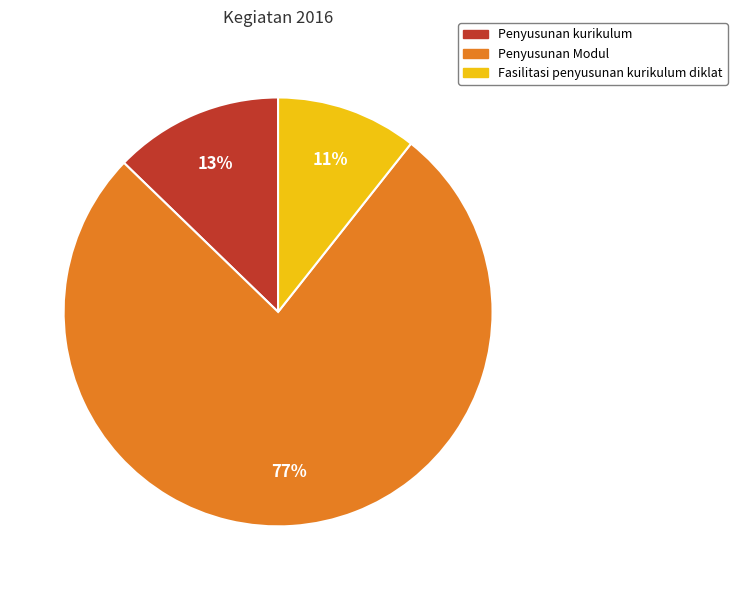

Which slice represents more than half of the pie?

Penyusunan Modul